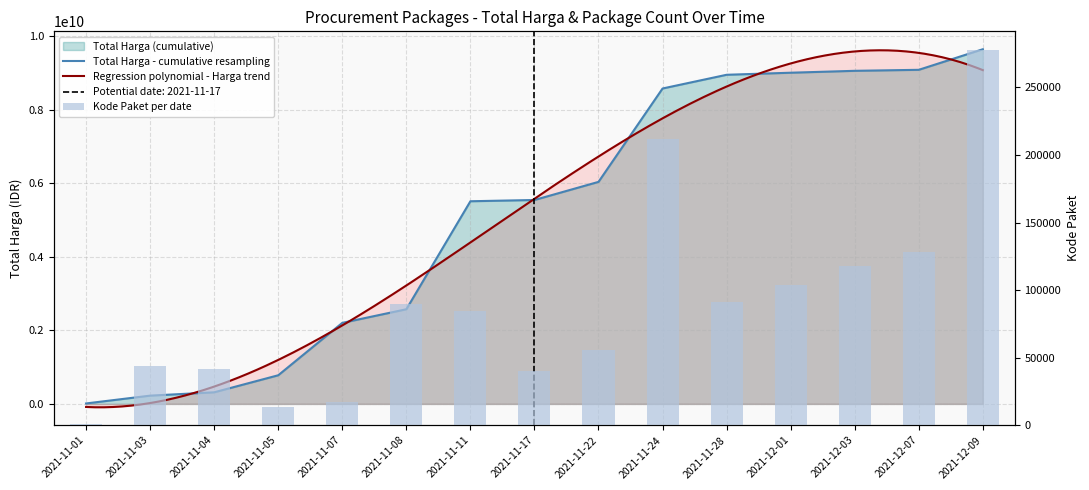

What is the average value?

87772